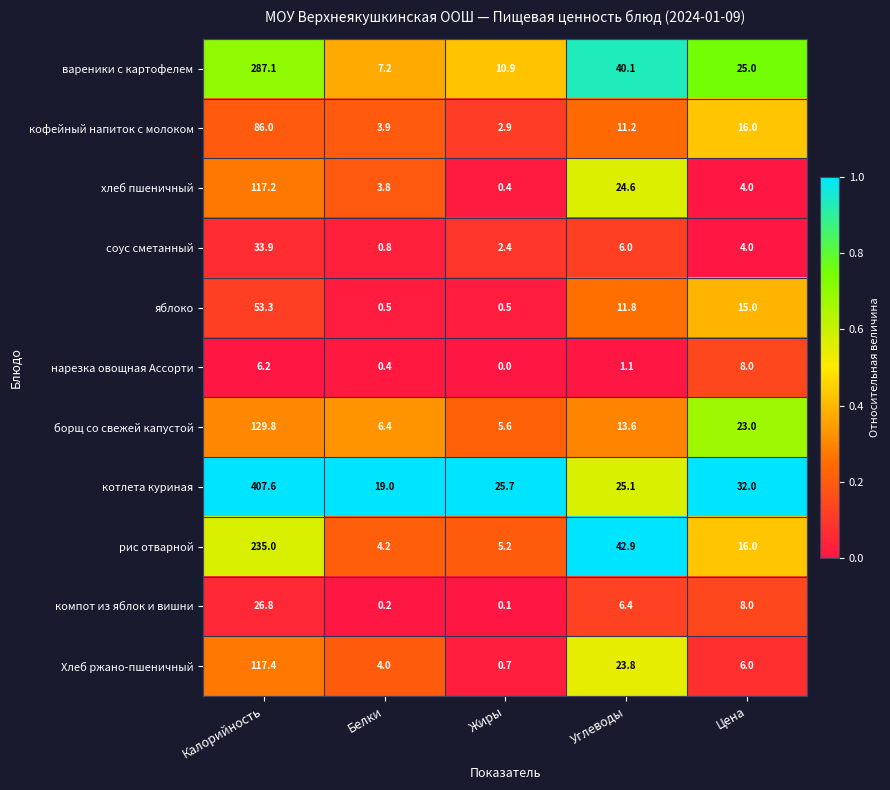

Which category has the highest value in the вареники с картофелем series?

Калорийность